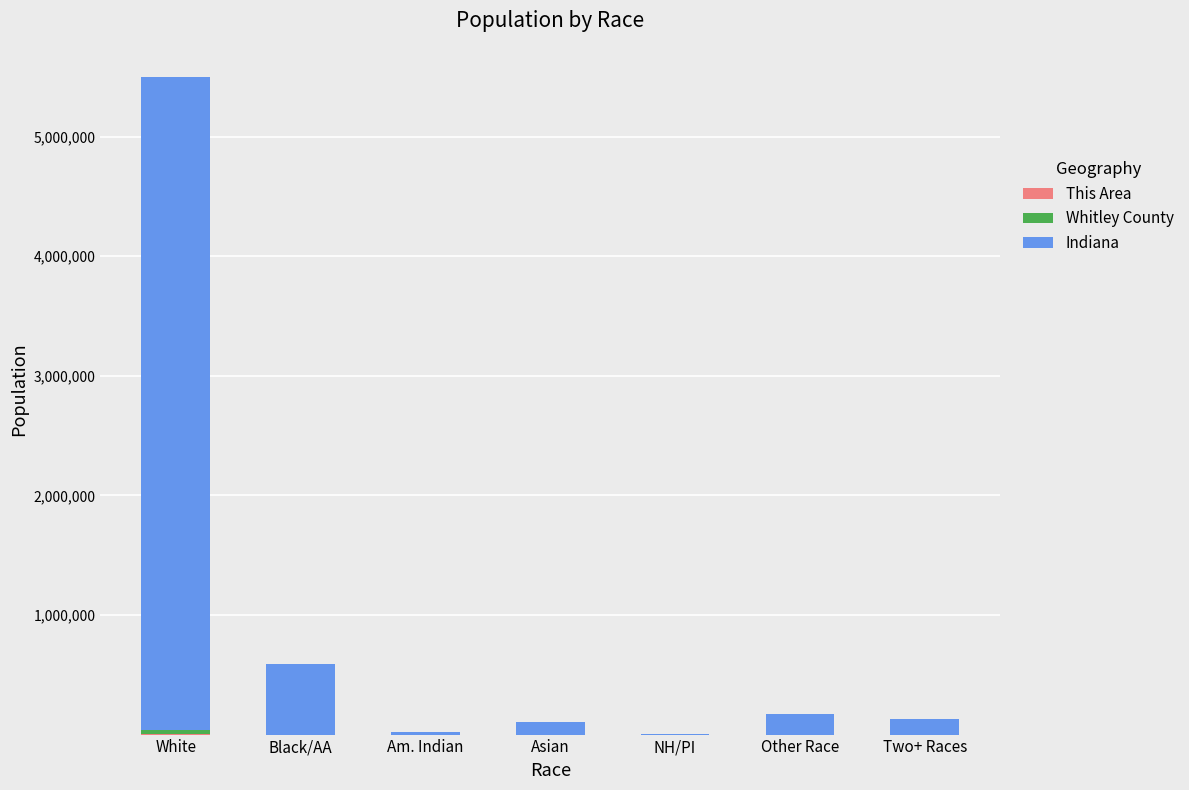

At which category is the sum across all series the highest?

White